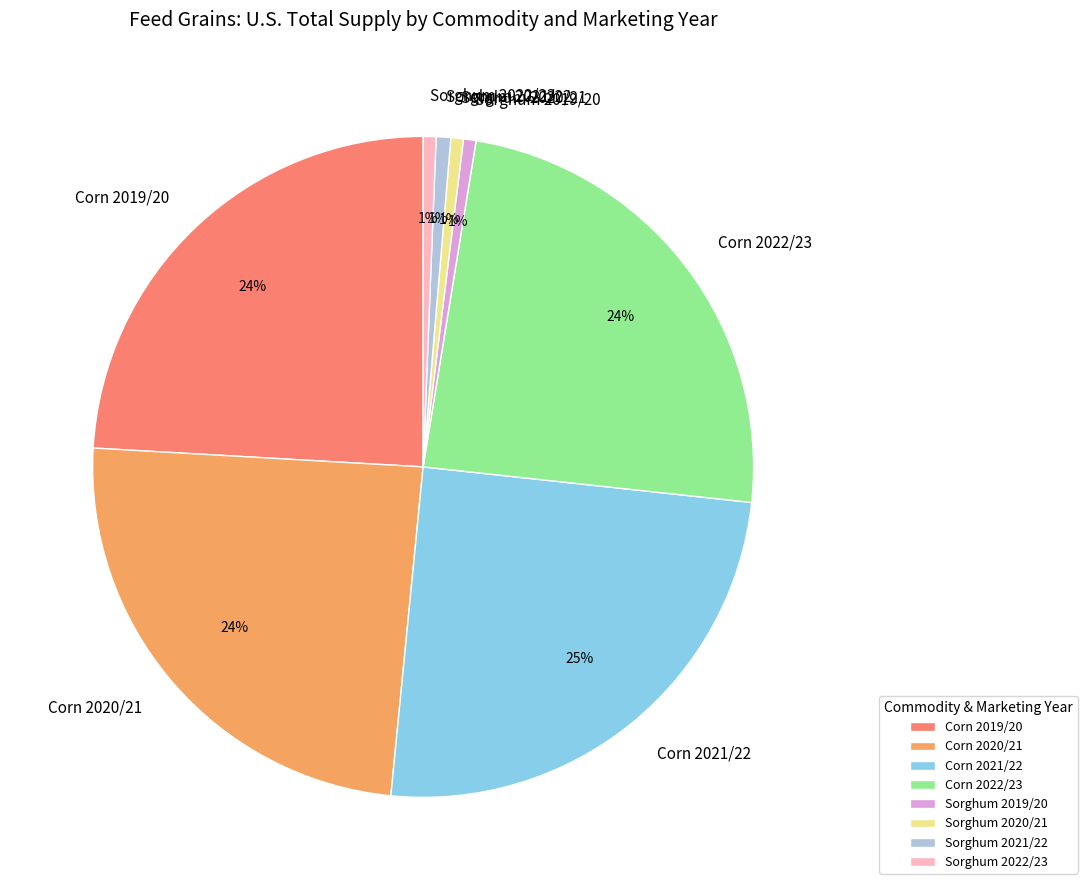

The Sorghum 2022/23 slice represents 6% of the pie. True or false?

False